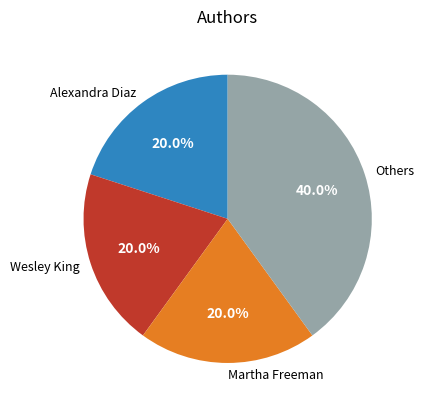

Which slice is the largest?

Others